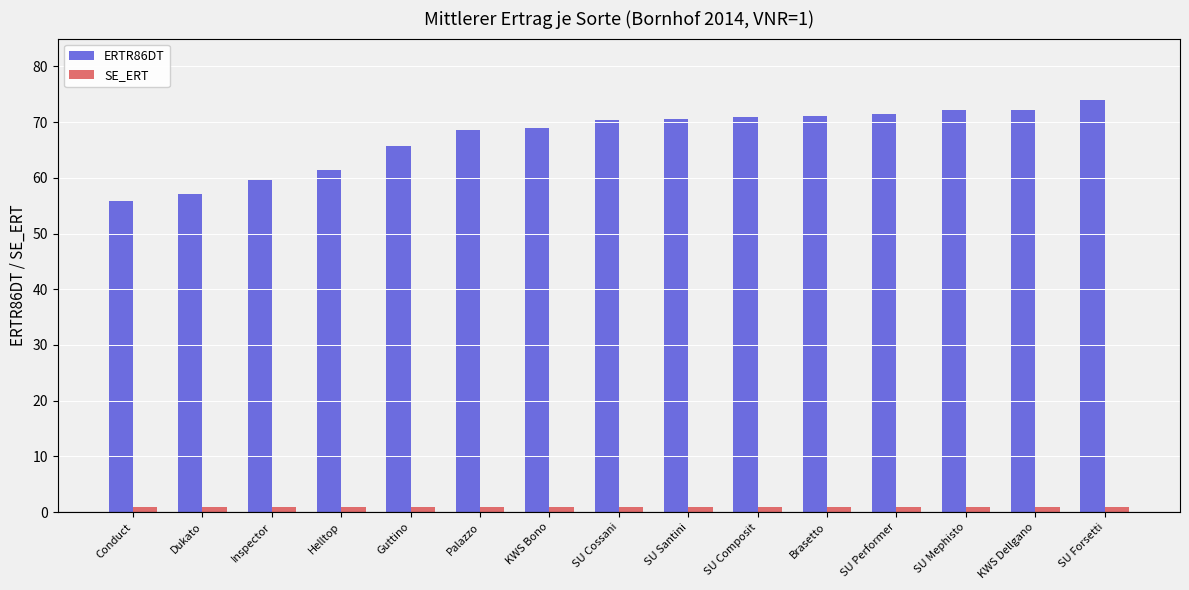

Which series has the widest spread of values?

ERTR86DT